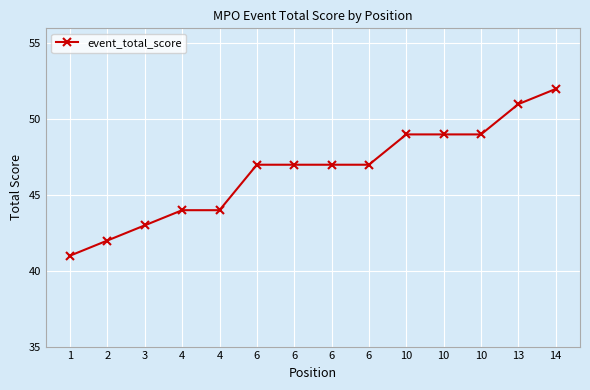

Count the number of data series in this chart.

1